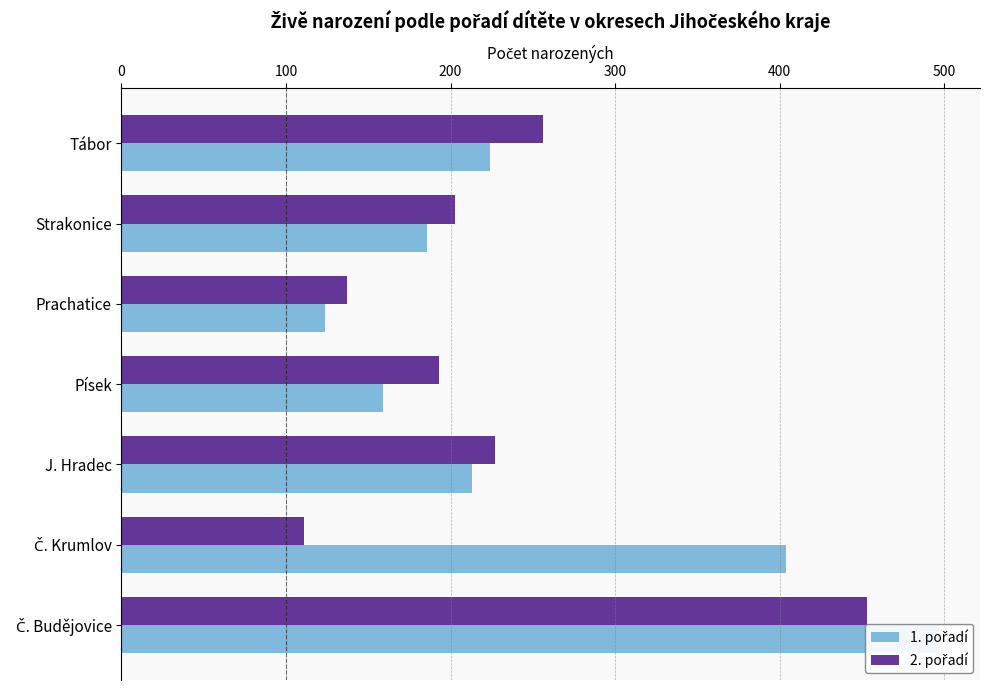

What is the average value of the 2. pořadí series?

226